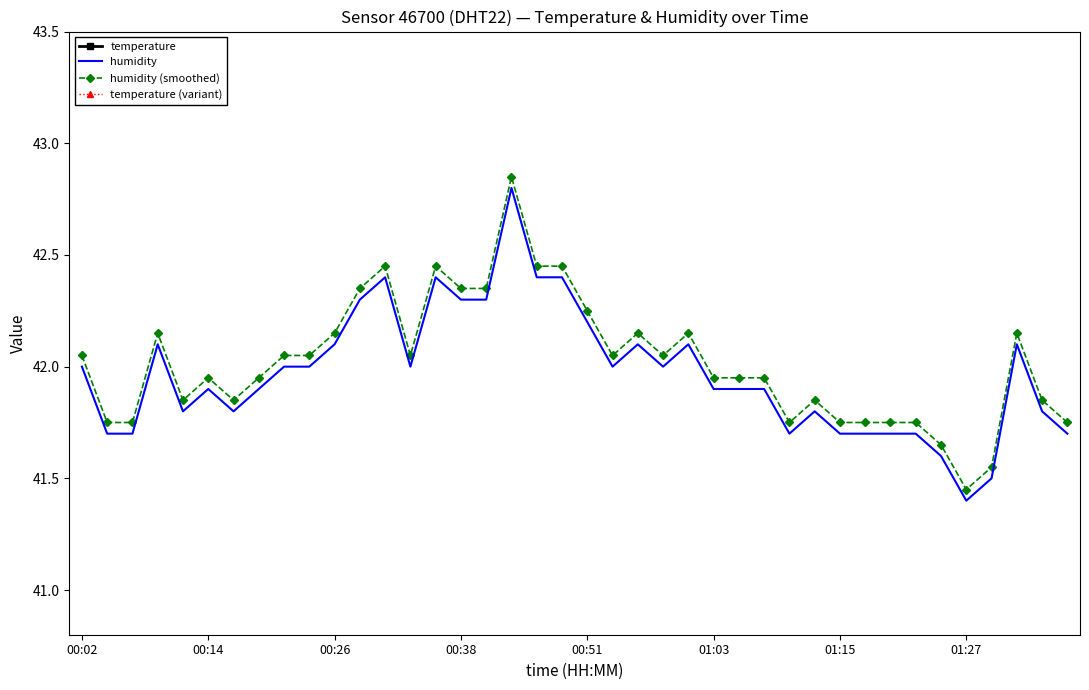

True or false: humidity and temperature cross at least once.

False